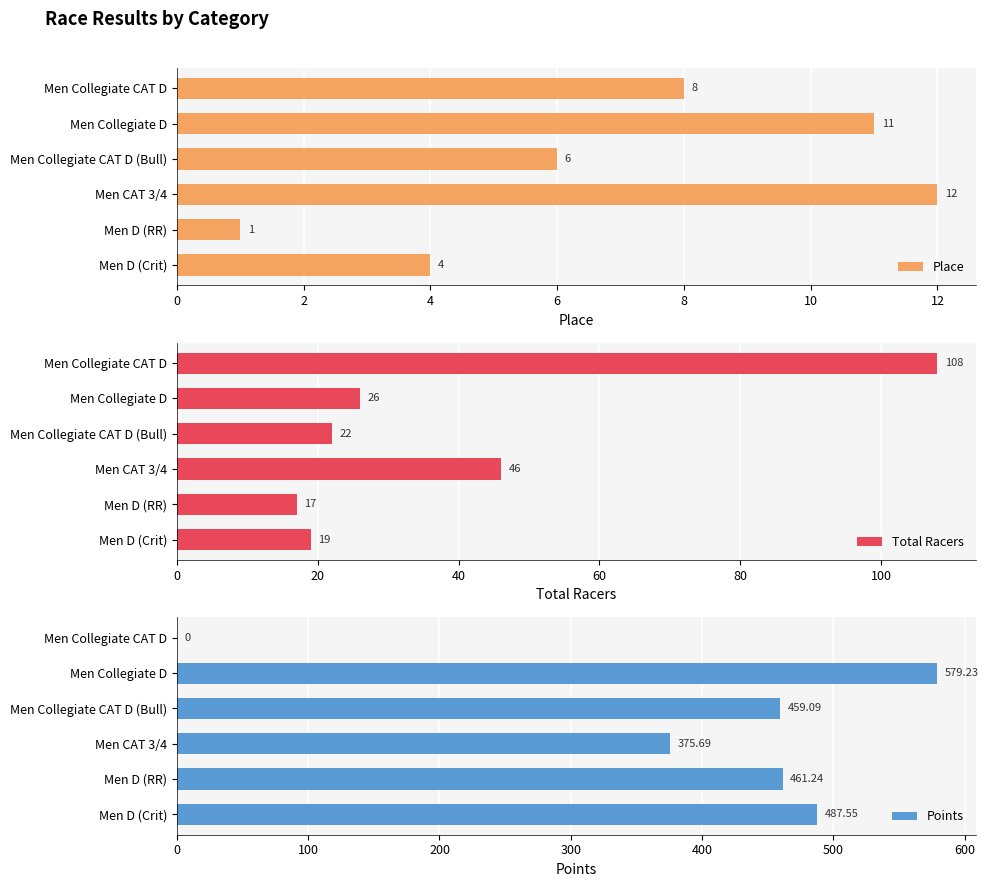

Is it true that Place equals 6 at Men Collegiate CAT D (Bull)?

True